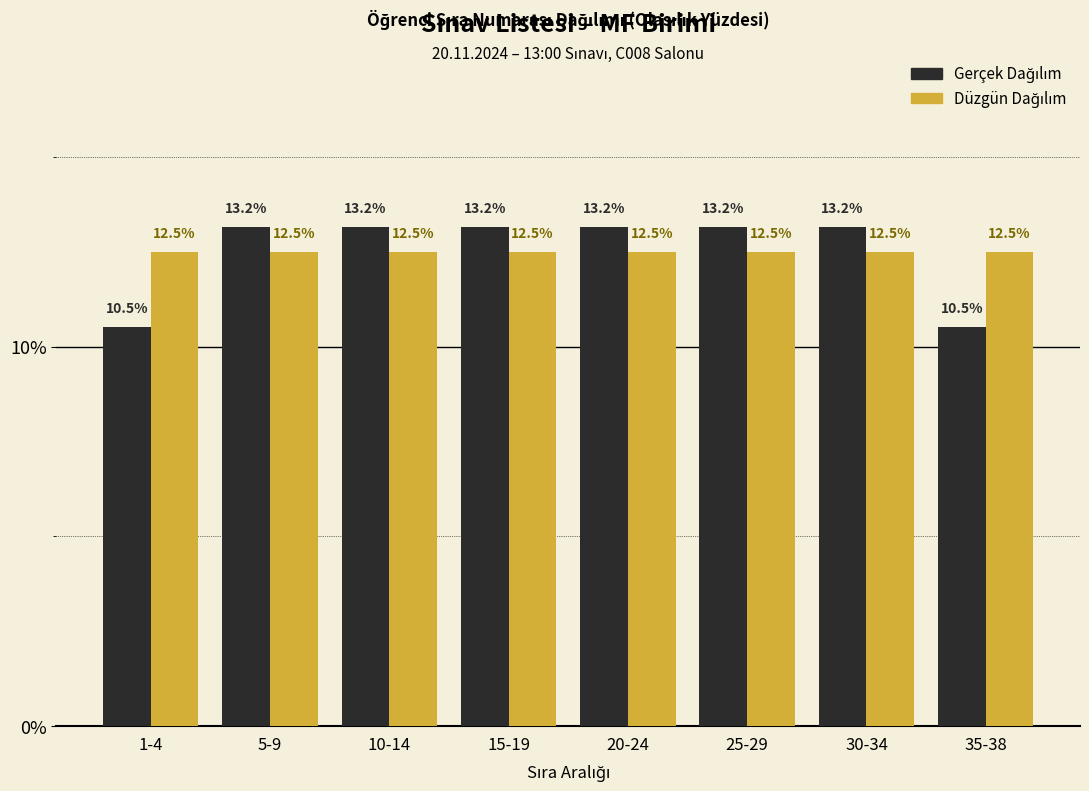

What is the total value across all series at 10-14?

25.7